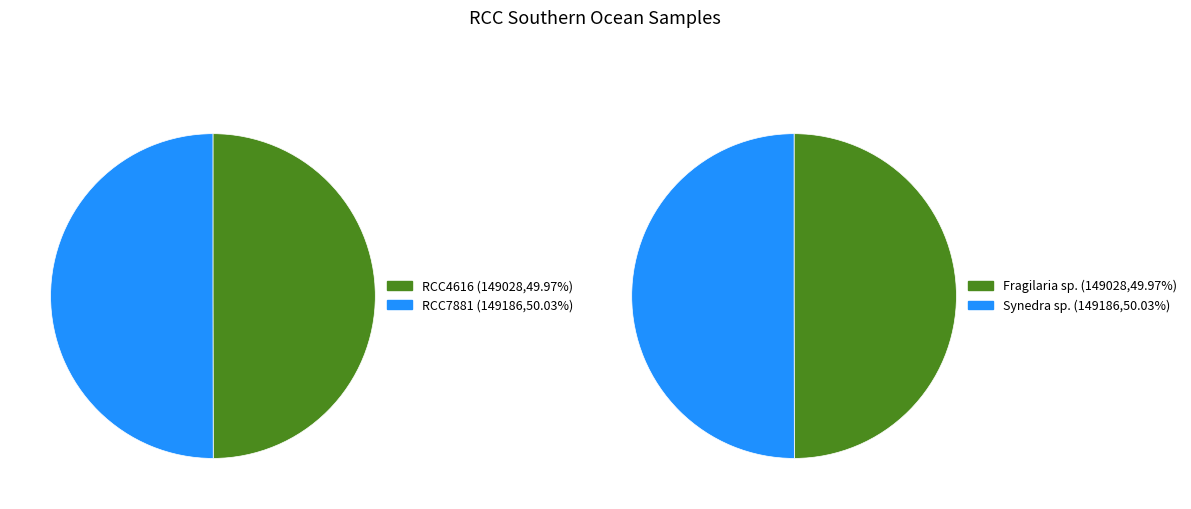

Is there any slice that represents more than half of the pie?

Yes